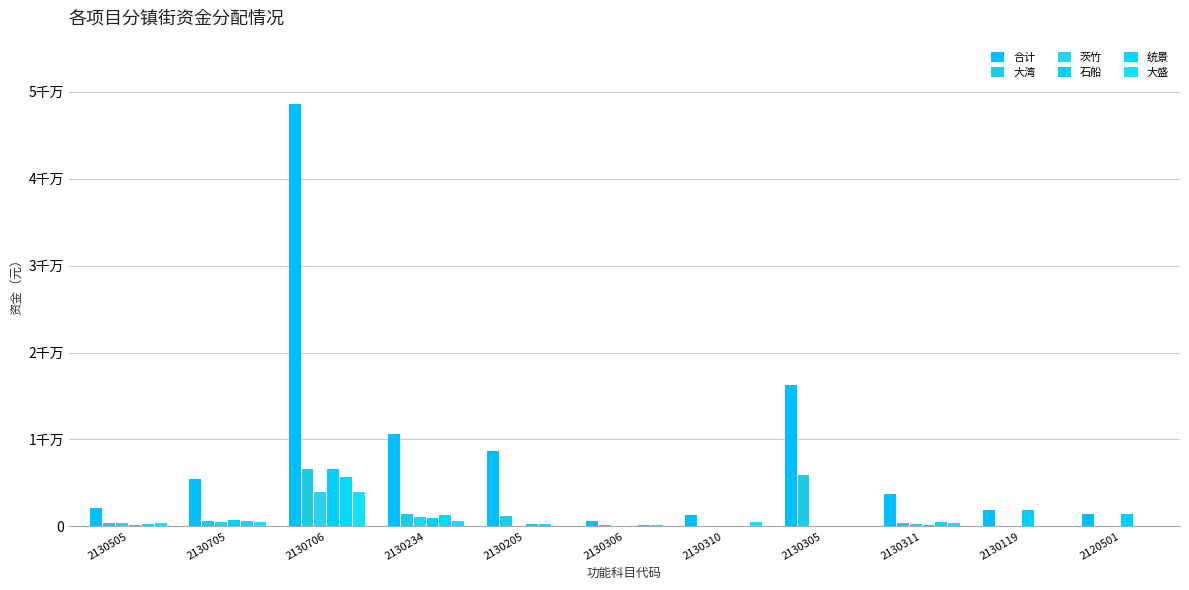

Which has a higher value, 2130310 or 2130705?

2130705